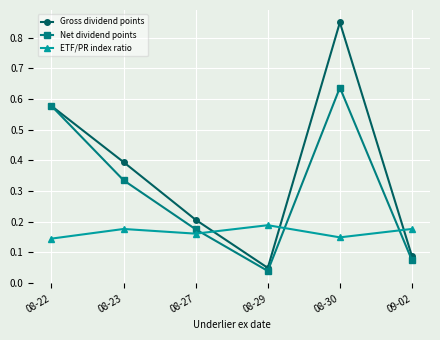

The value of ETF/PR index ratio at 08-23 is 0.1. True or false?

False